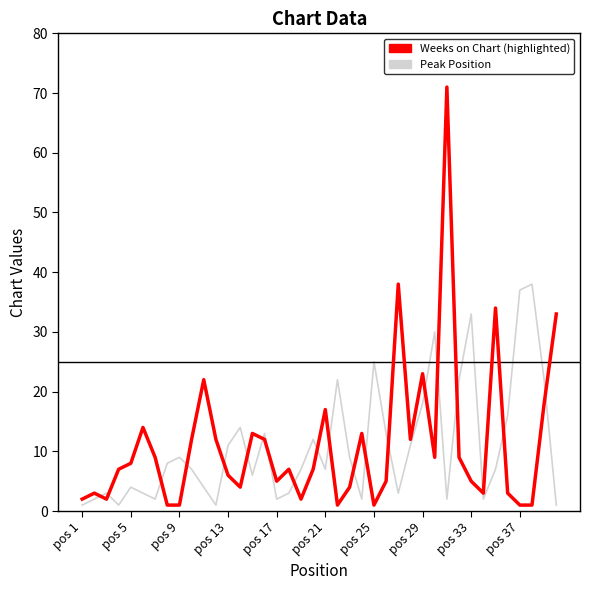

What is the greatest value displayed?

71